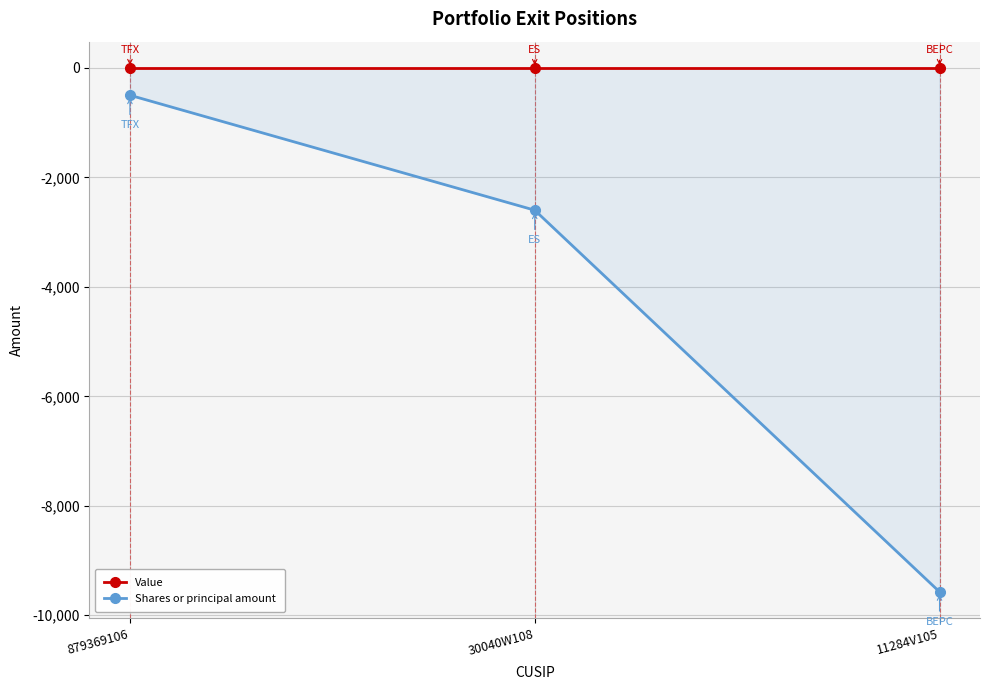

Reading left to right, what are all the values shown in this chart?

Value: 0	0	0
Shares or principal amount: -500	-2600	-9572